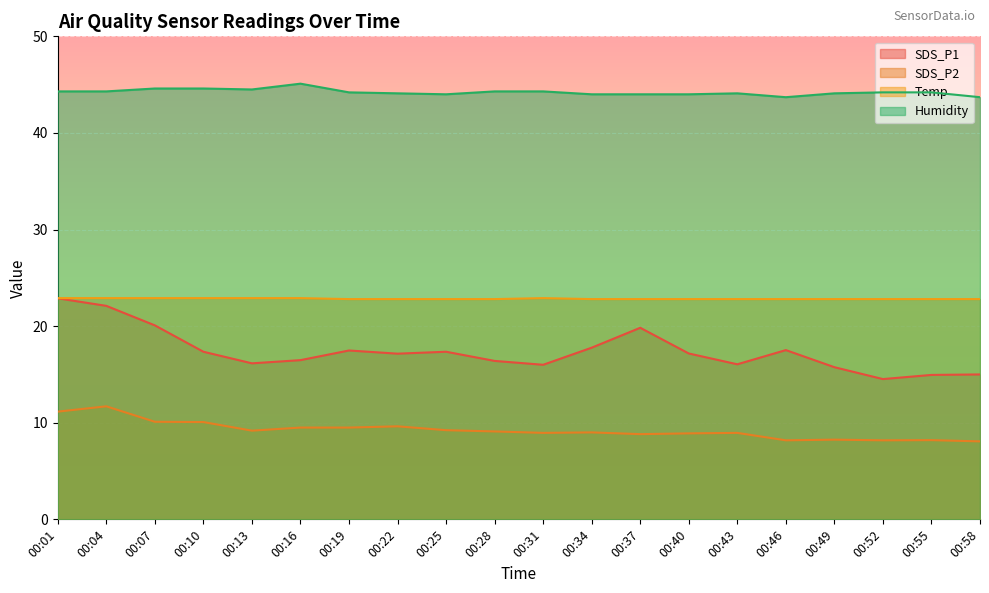

Between 00:46 and 00:58, which series saw the biggest shift?

SDS_P1